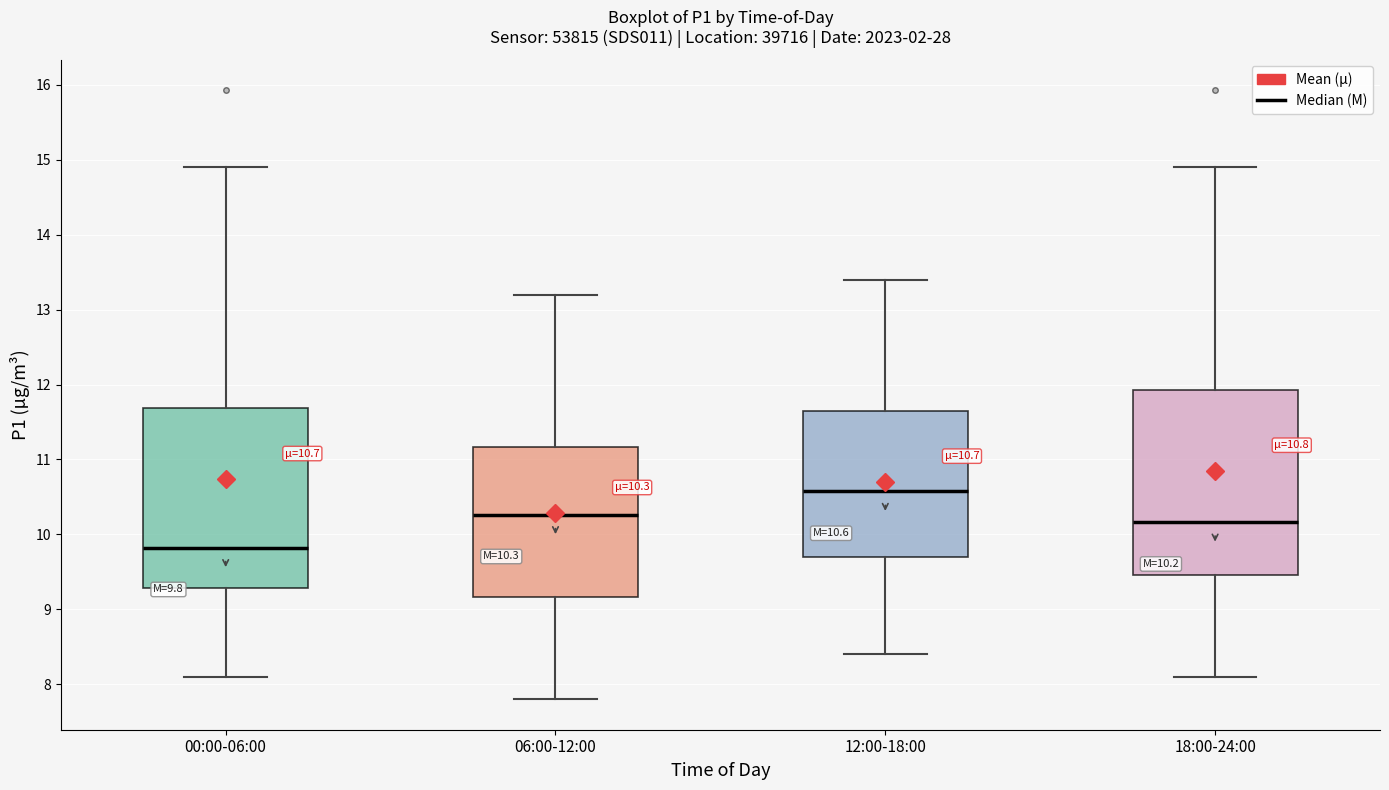

Which box has the highest median line?

12:00-18:00